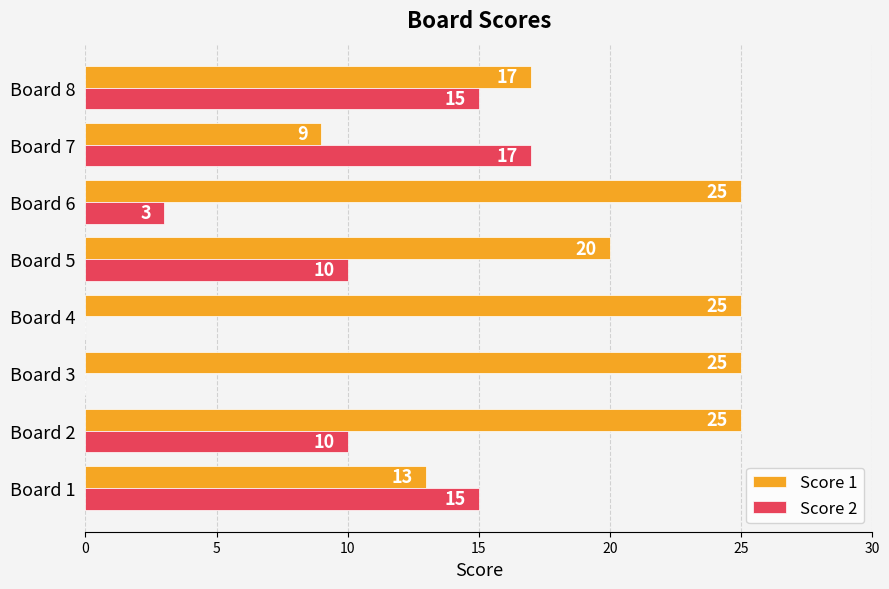

What is the sum of the Score 2 values at Board 5 and Board 8?

25